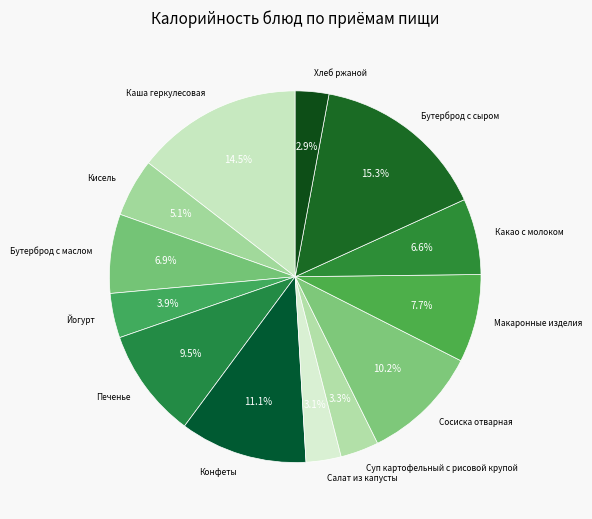

True or false: Макаронные изделия accounts for 8% of the total.

True